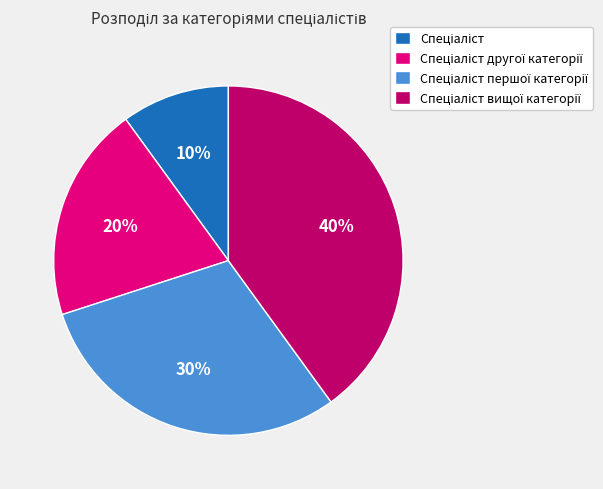

To the nearest percent, what is the average slice percentage?

25%